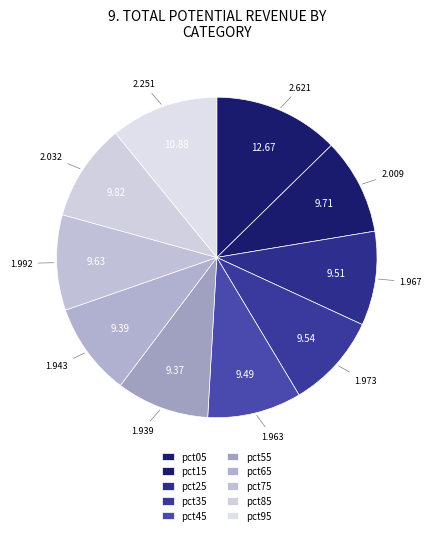

What percentage do pct35 and pct85 together represent?

19.4%